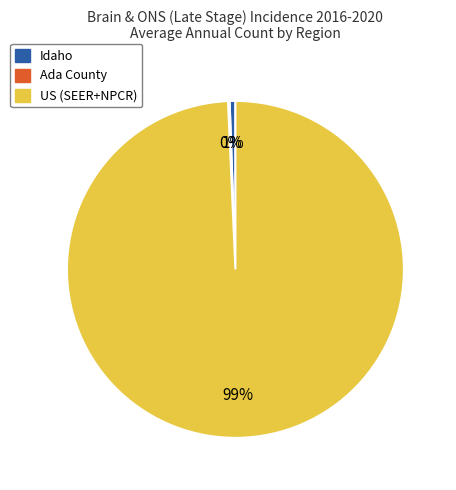

Combined, do US (SEER+NPCR) and Idaho account for over 50%?

Yes